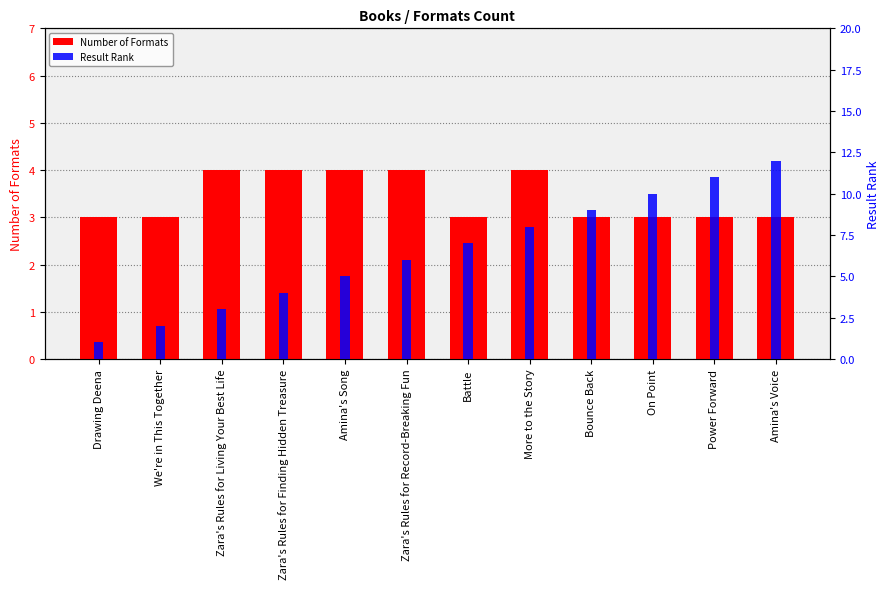

At how many categories does at least one series exceed 2?

12